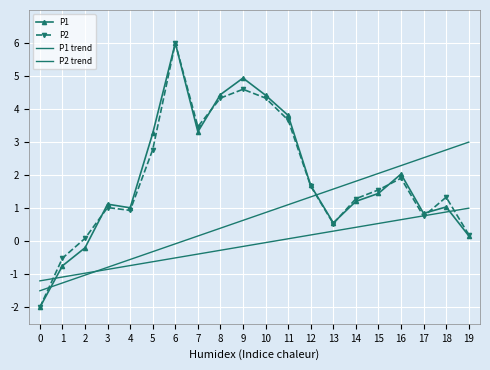

At how many categories does at least one series exceed 3?

7